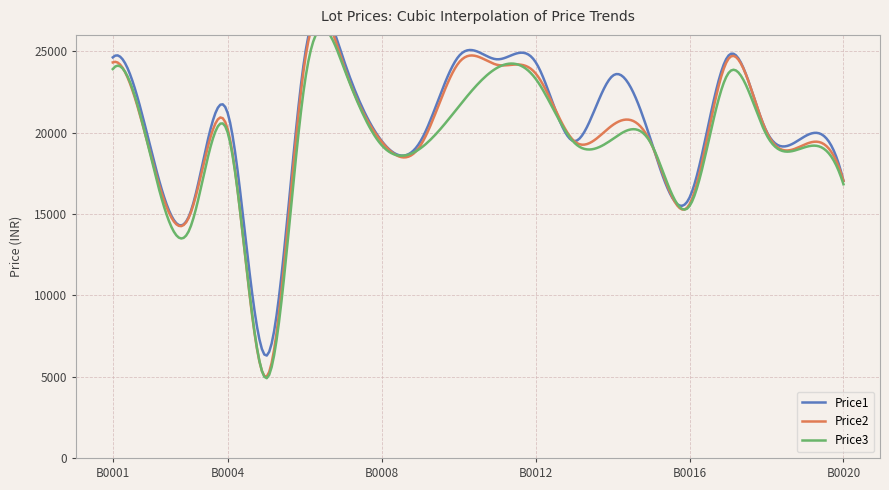

The value of Price3 at B0016 is 27586. True or false?

False